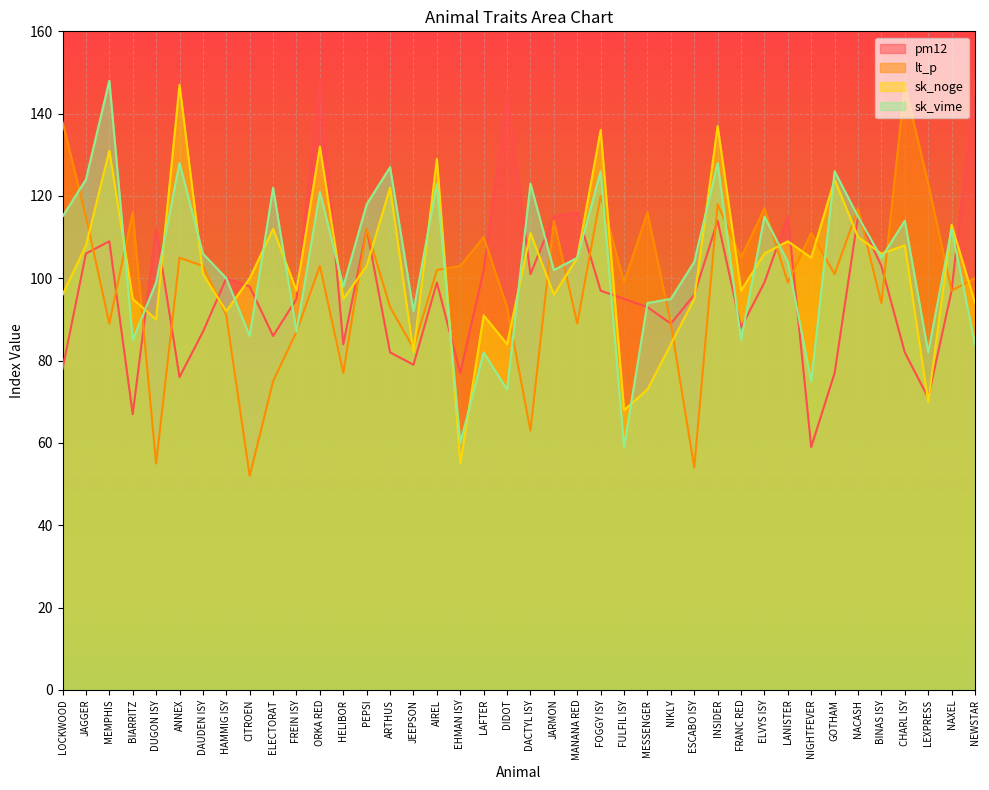

True or false: lt_p and sk_noge cross at least once.

True